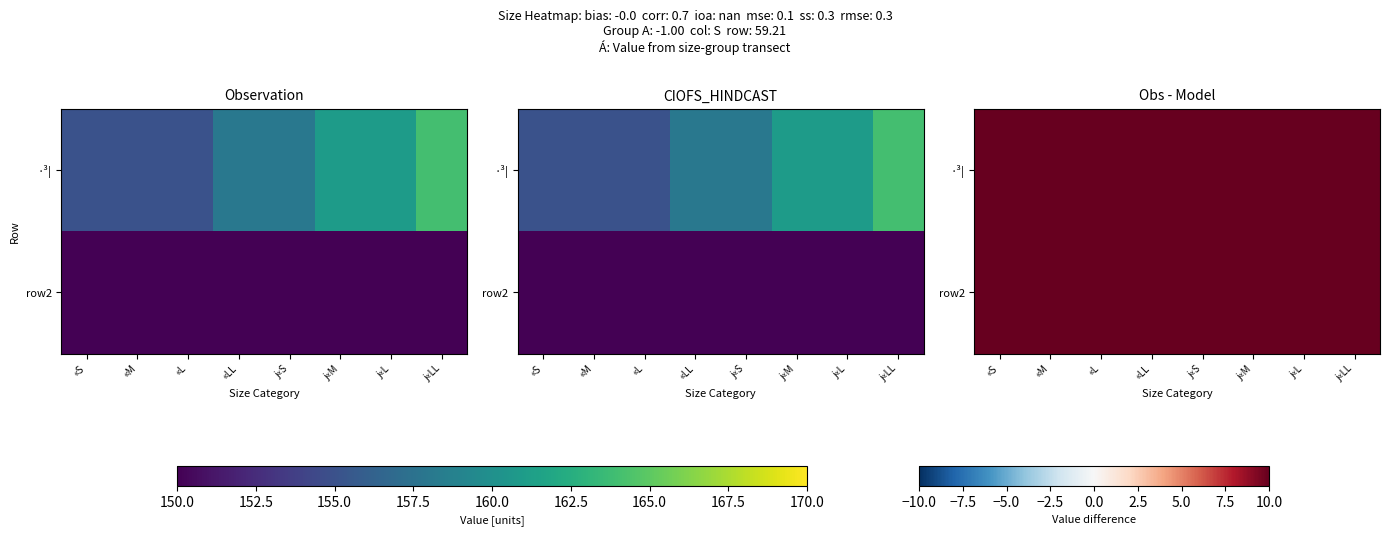

What is the sum of the row2 values at «L and j«L?

304